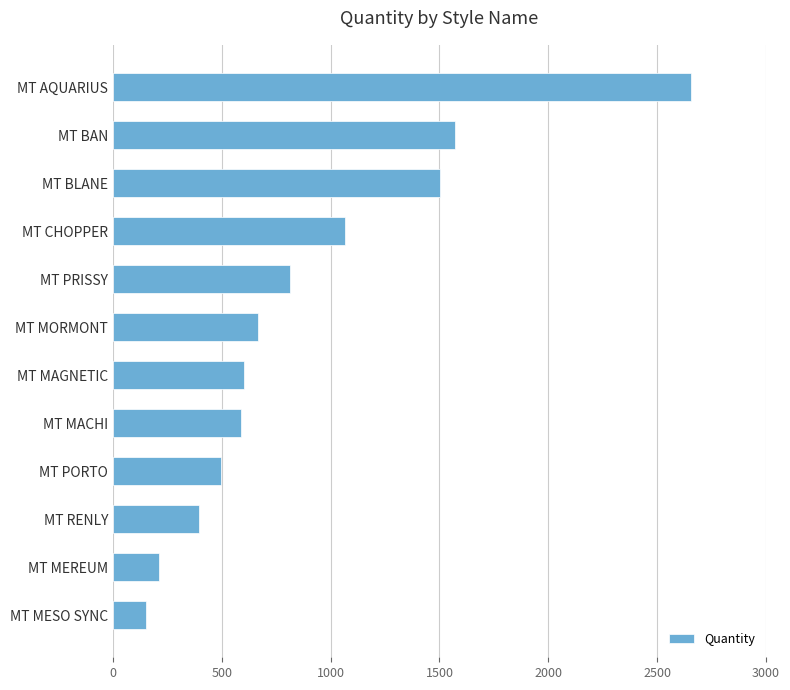

How many bars are there in total?

12